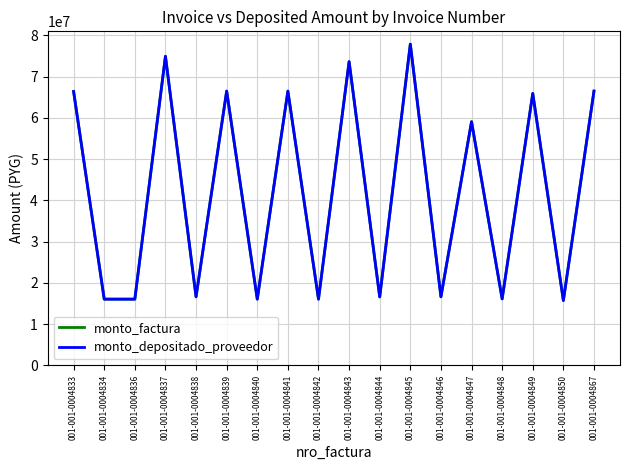

How many interior local valleys does the monto_factura series have?

7